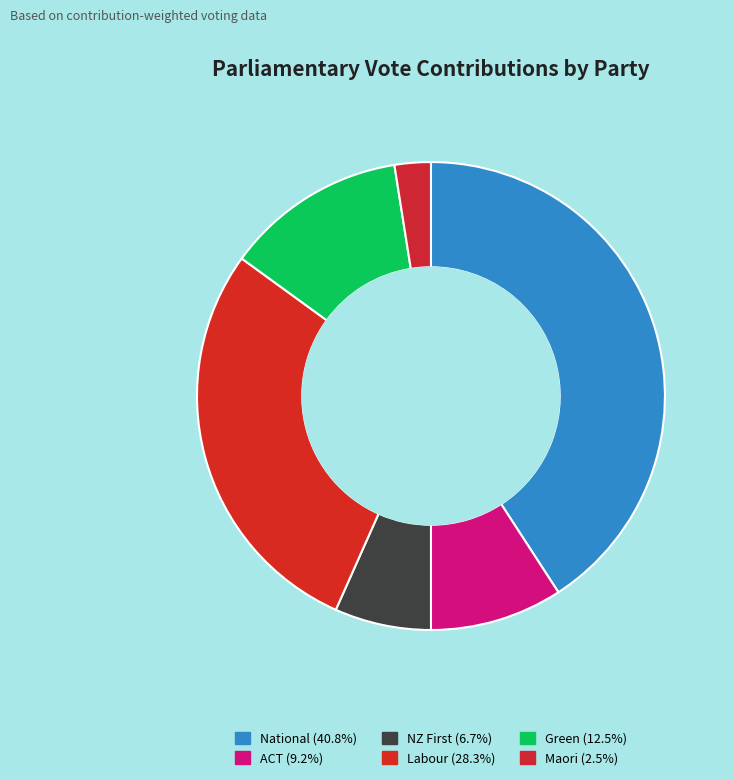

True or false: Maori accounts for 2% of the total.

True